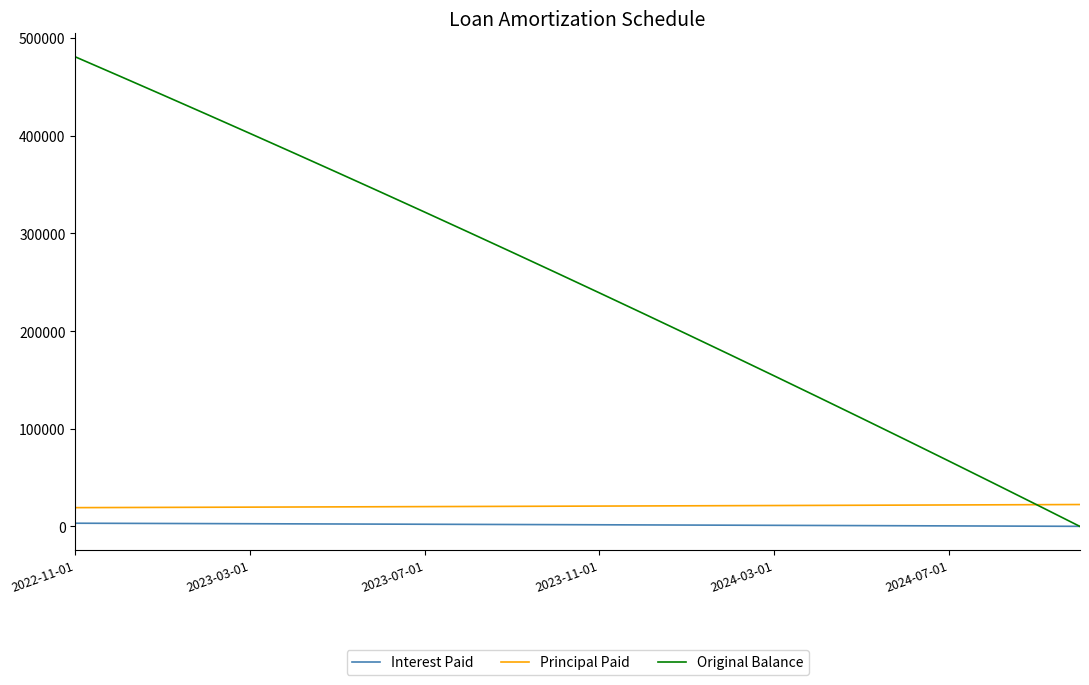

Which series has the largest range (max minus min)?

Original Balance